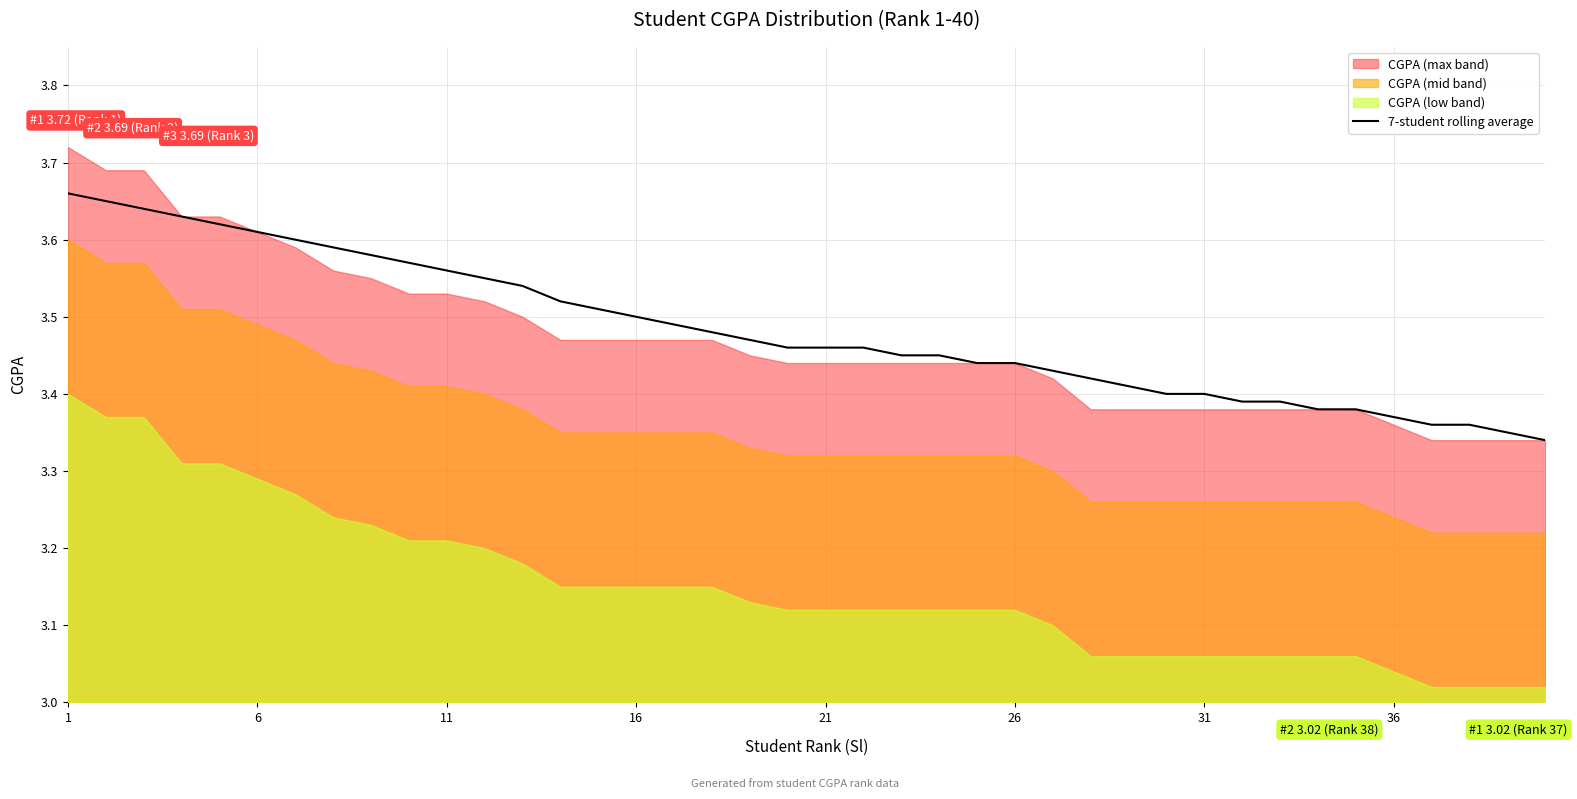

True or false: the data shows 3.5 at 16.

True